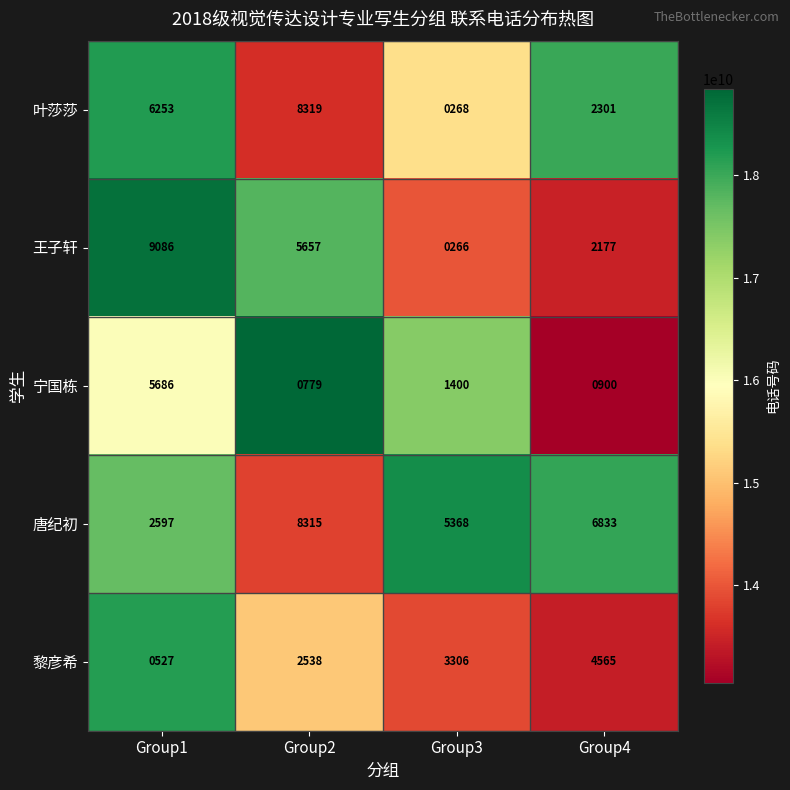

What is the difference between the 王子轩 values at Group2 and Group3?

5391